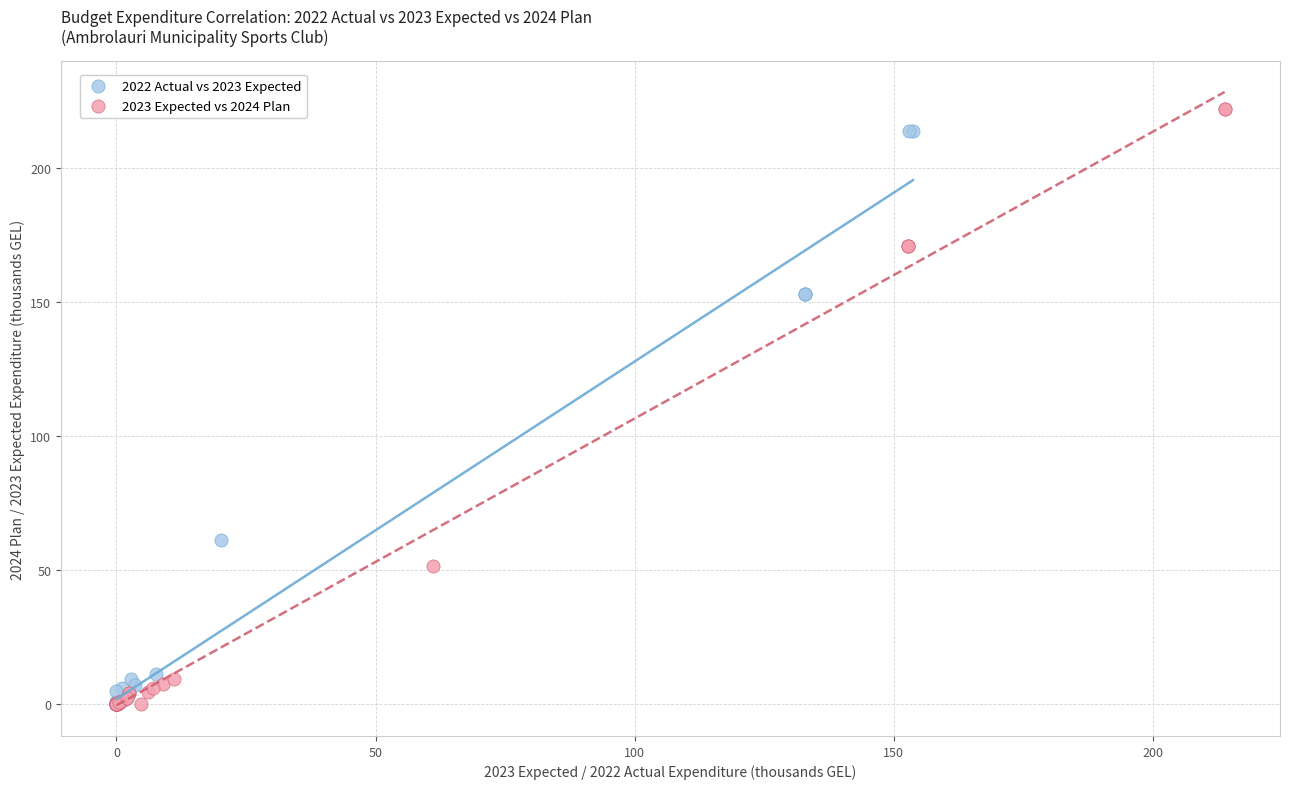

Which series reaches the maximum Y coordinate?

2023 Expected vs 2024 Plan